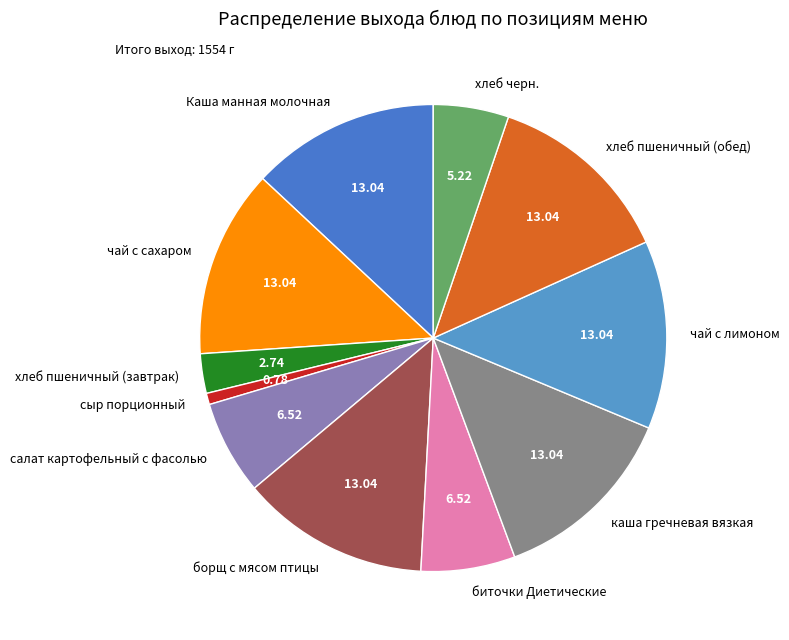

Which category has the smallest portion of the pie?

сыр порционный